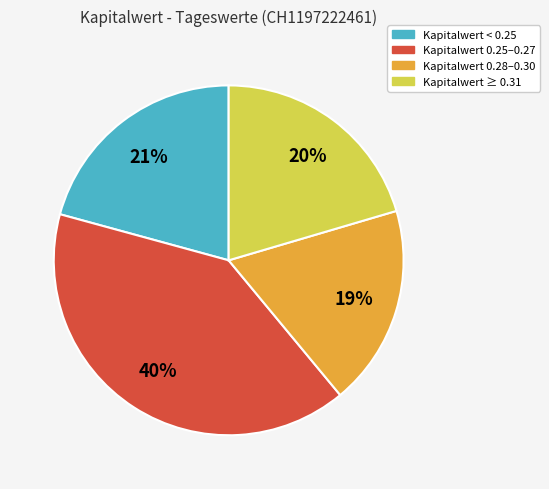

To the nearest percent, what is the average slice percentage?

25%